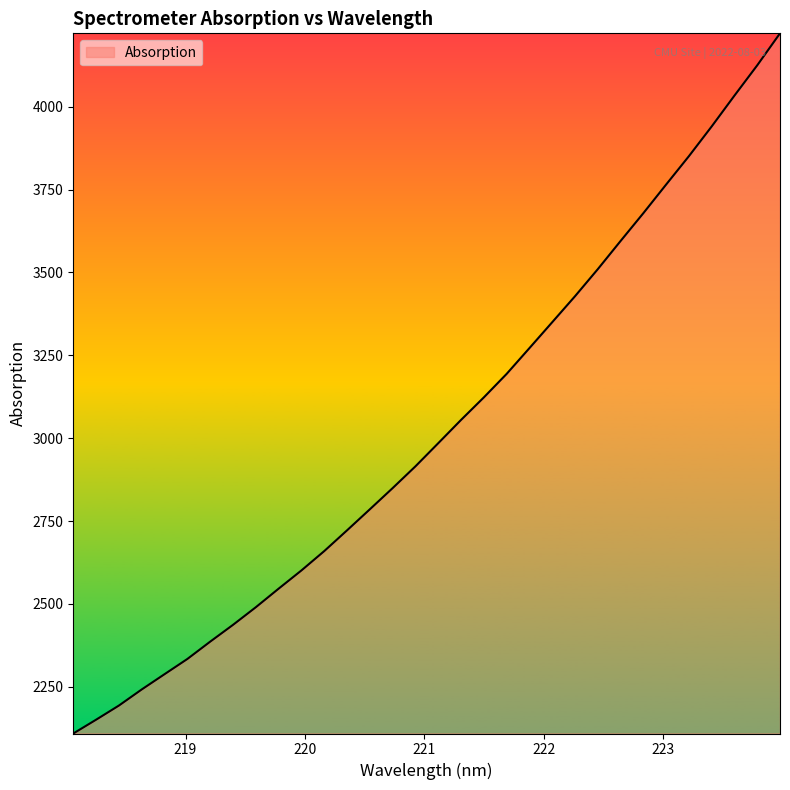

What is the minimum value shown in the chart?

2108.9